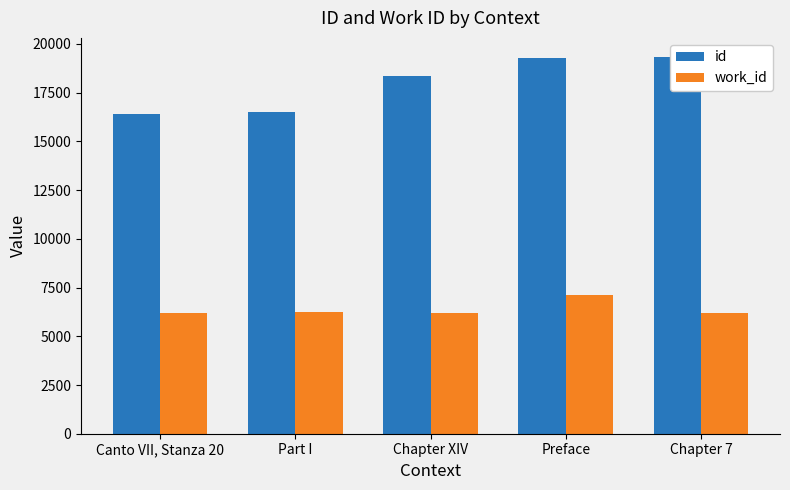

What is the difference between the second highest and minimum values in the work_id series?

25